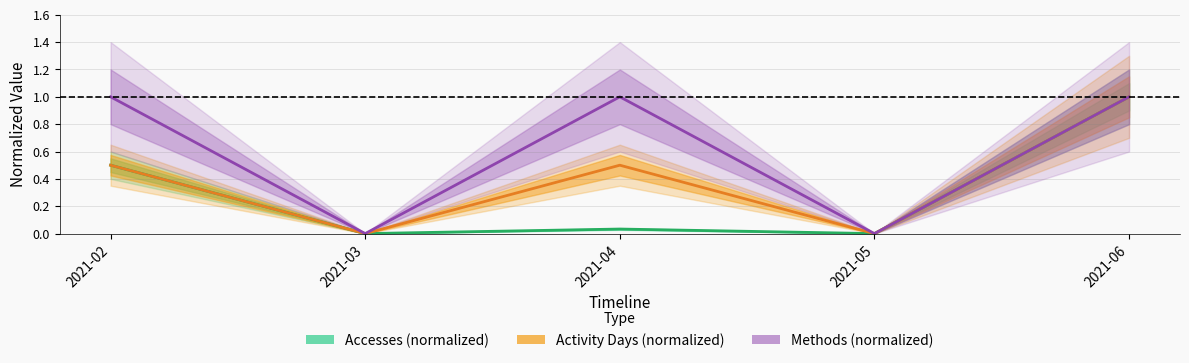

List the series in order of their overall mean, highest first.

Methods (normalized), Activity Days (normalized), Accesses (normalized)